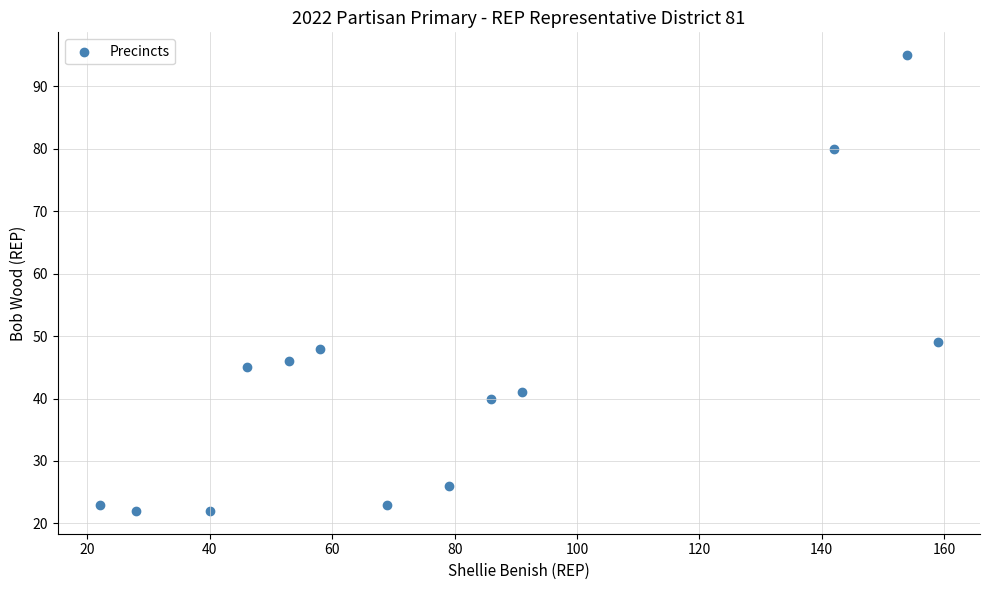

What is the range of Y values (max minus min)?

73